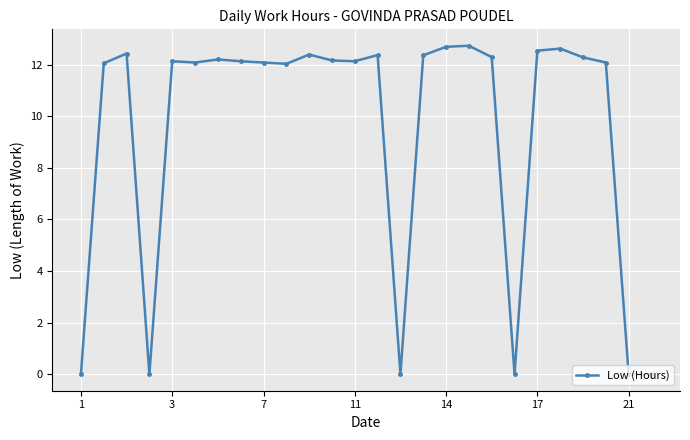

True or false: the data has more than 0 interior local peaks.

True